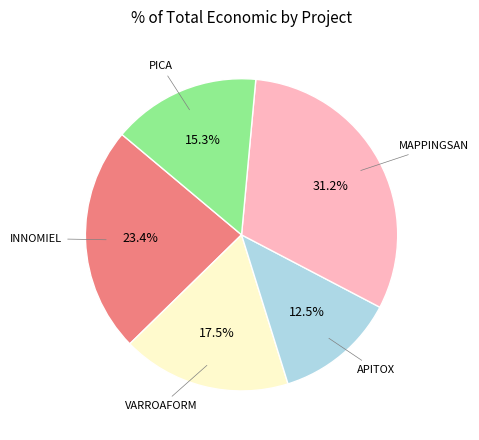

Is there any slice that represents more than half of the pie?

No